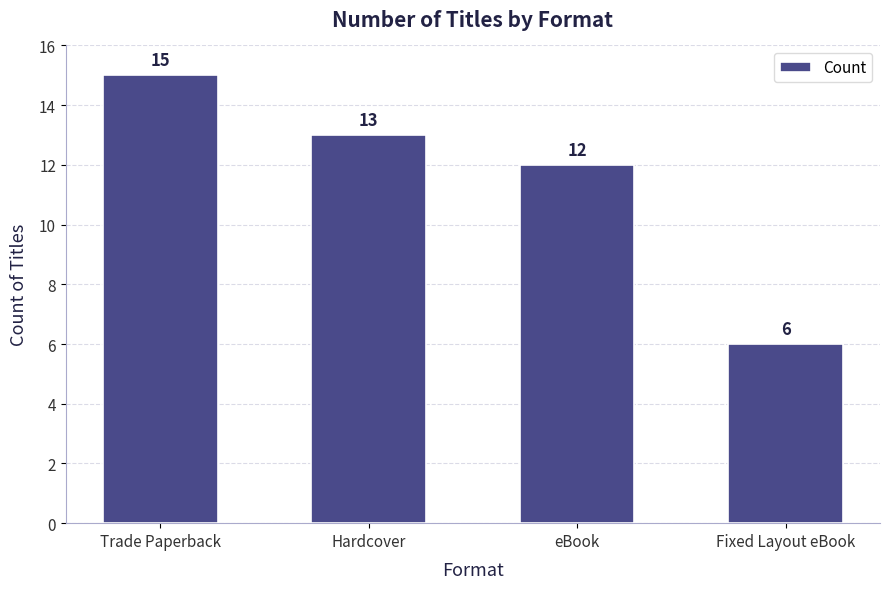

How many values are below 13?

2